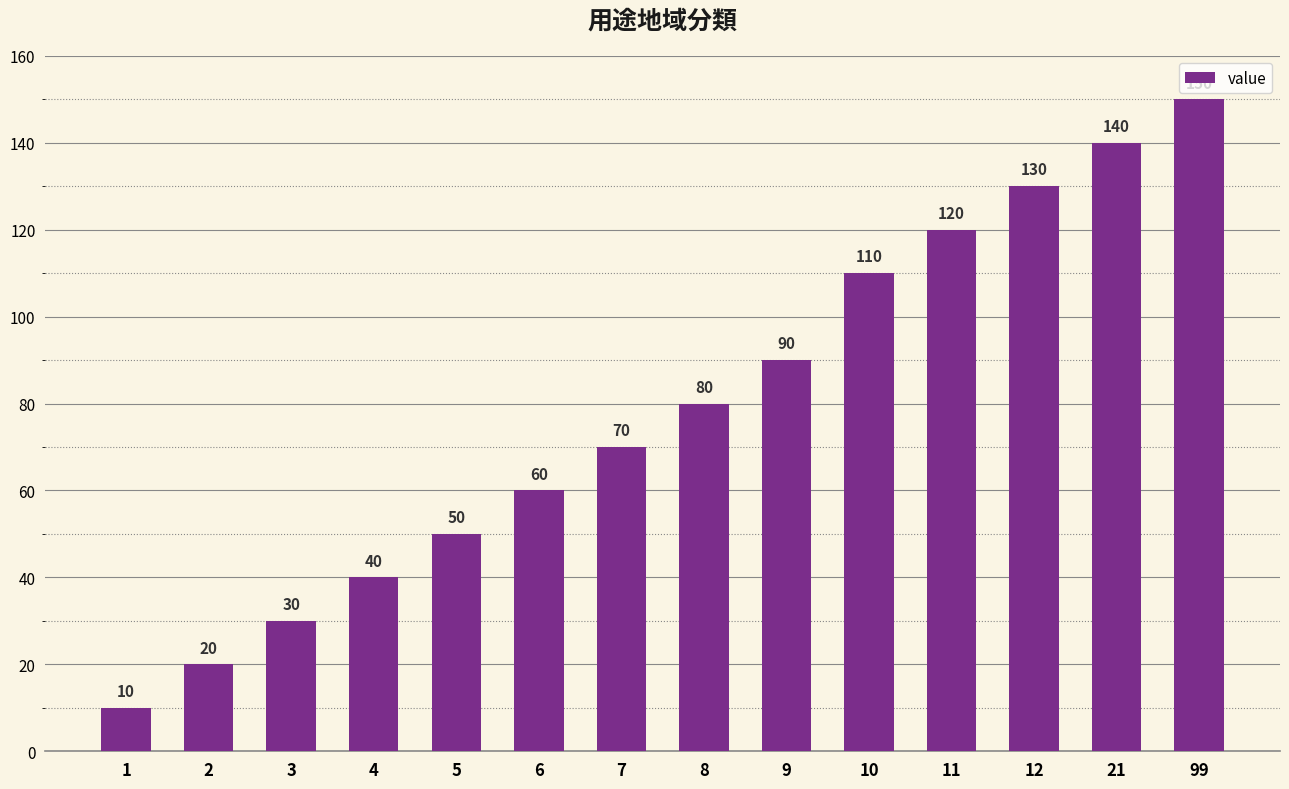

Does the chart contain any negative values?

No